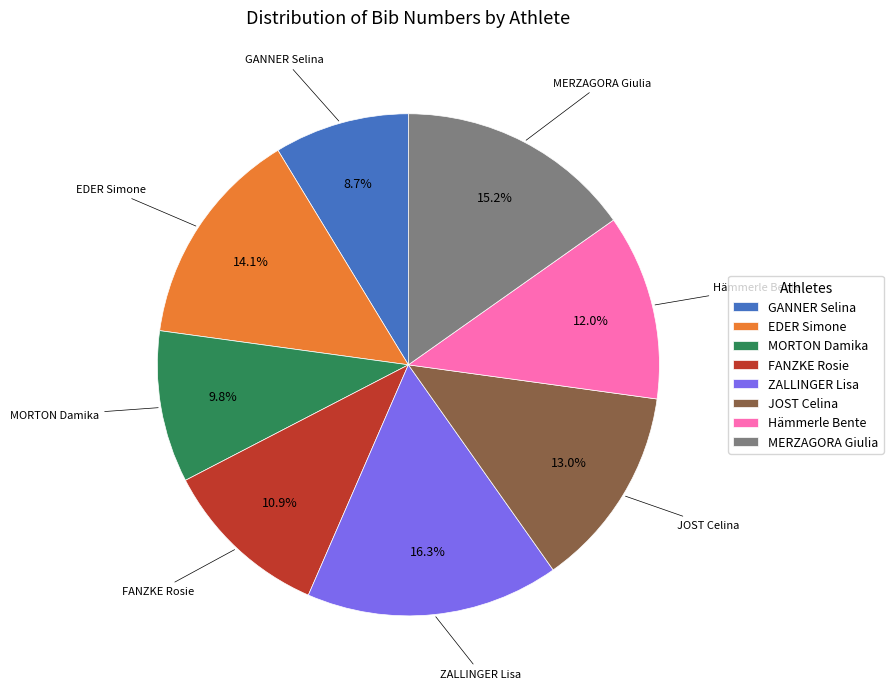

Which has a higher value, MERZAGORA Giulia or FANZKE Rosie?

MERZAGORA Giulia